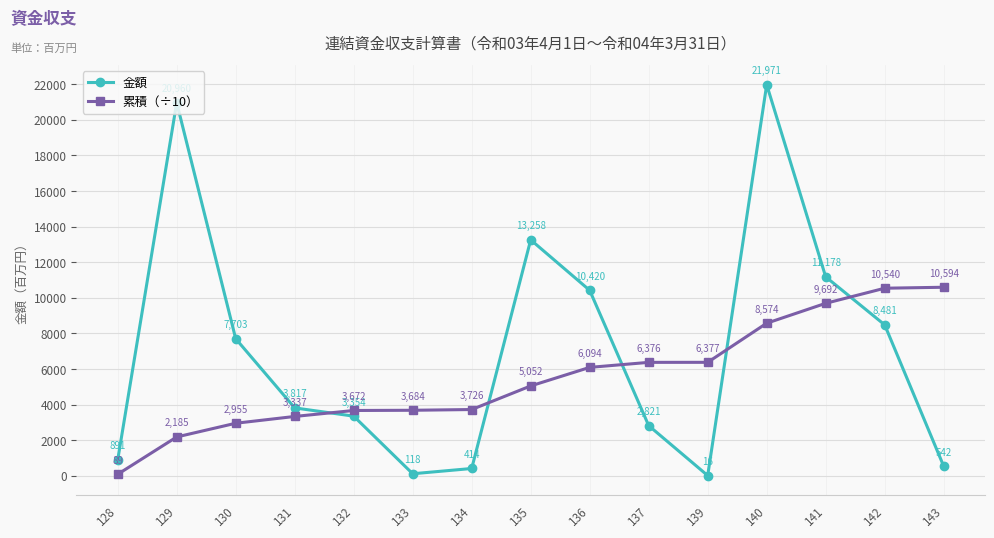

At which category is the sum across all series the highest?

140